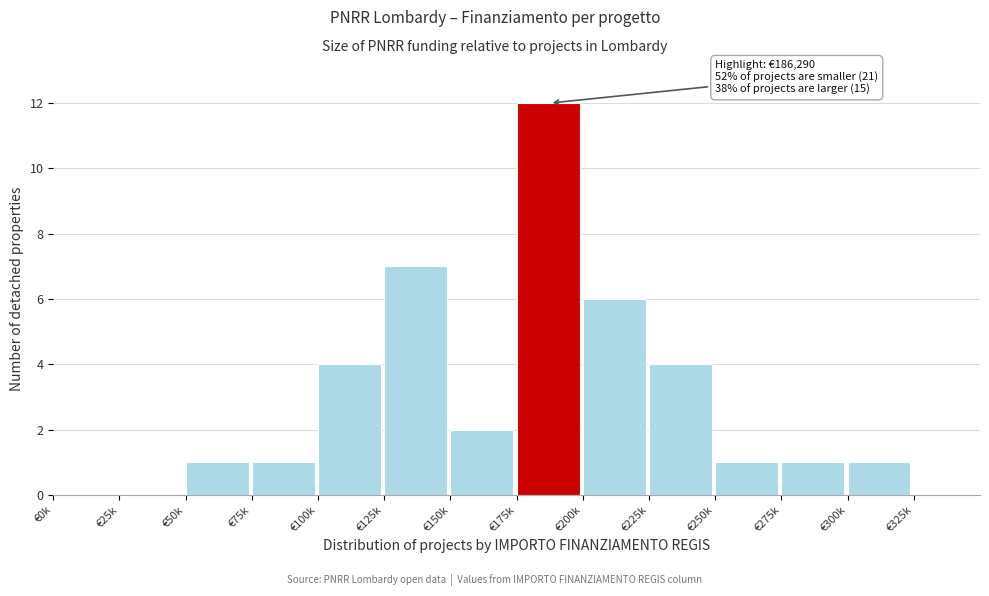

Reading left to right, what are all the values shown in this chart?

€0k=0	€25k=0	€50k=1	€75k=1	€100k=4	€125k=7	€150k=2	€175k=12	€200k=6	€225k=4	€250k=1	€275k=1	€300k=1	€325k=0